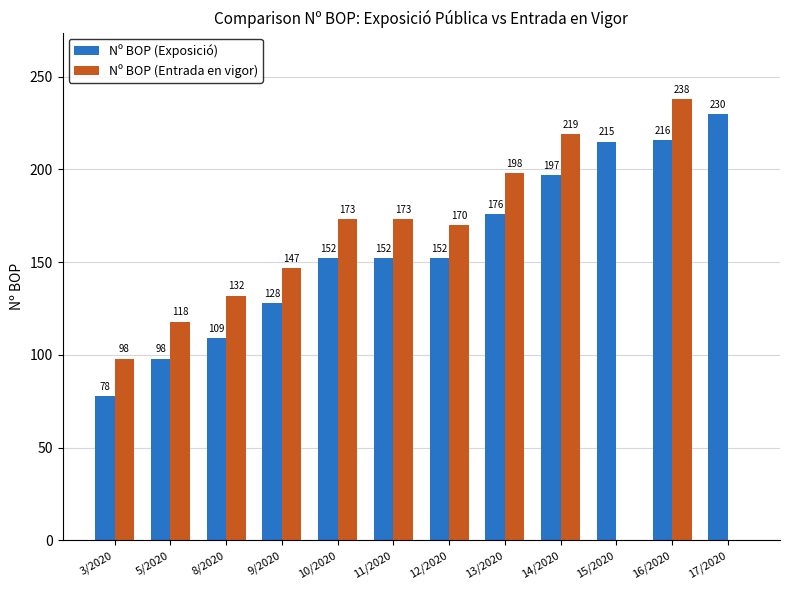

What is the sum of all Nº BOP (Exposició) values?

1903